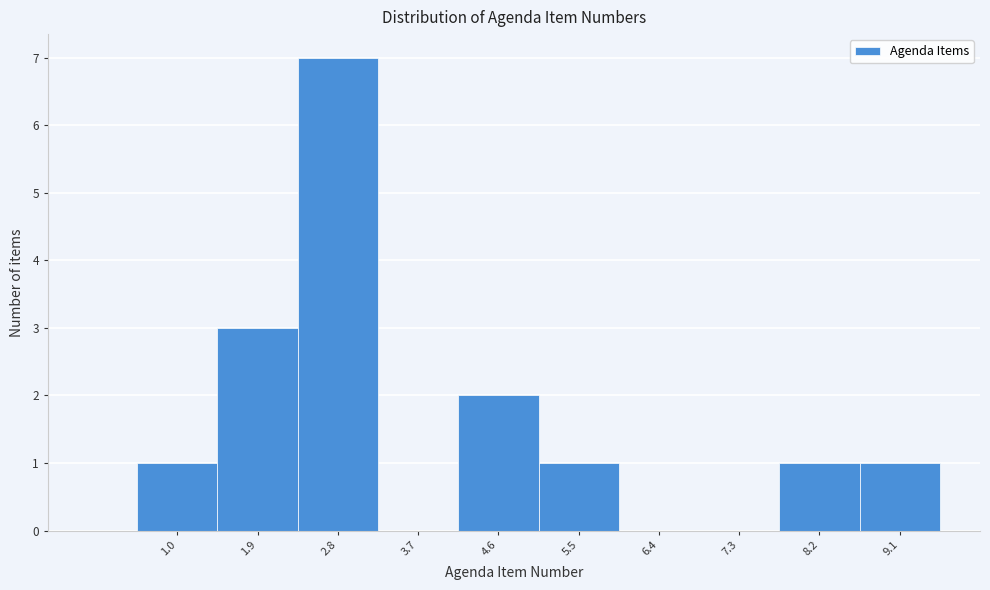

Reading left to right, what are all the values shown in this chart?

1.0=1	1.9=3	2.8=7	3.7=0	4.6=2	5.5=1	6.4=0	7.3=0	8.2=1	9.1=1